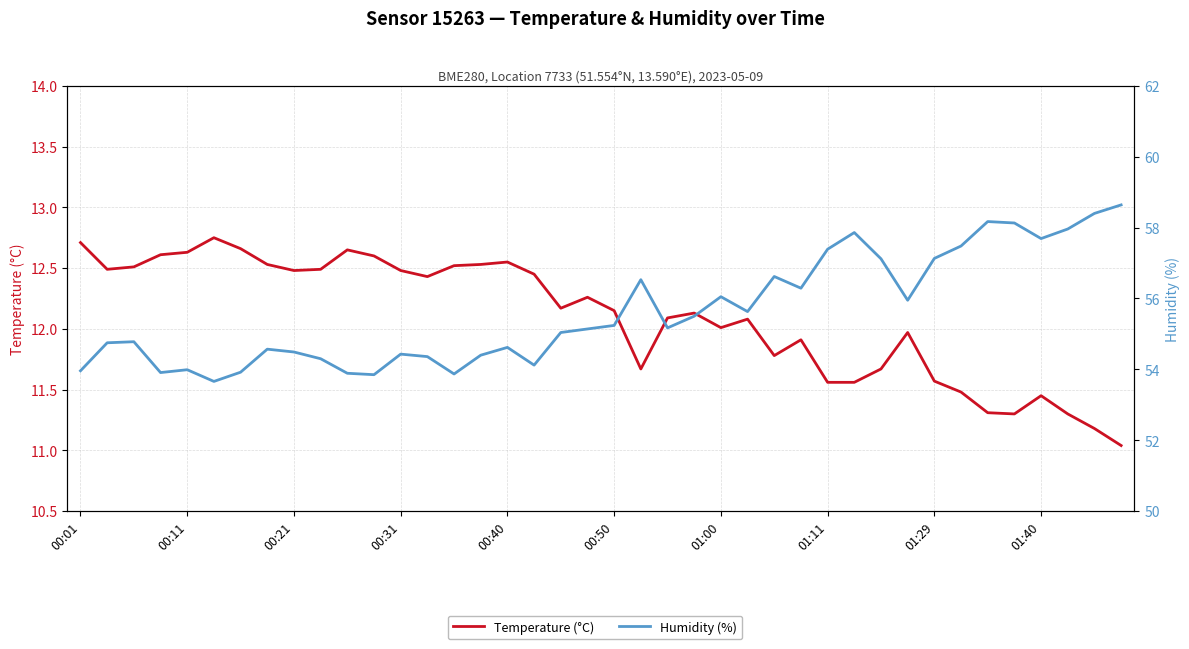

At 30, list the series in order from smallest to largest.

Temperature (°C), Humidity (%)